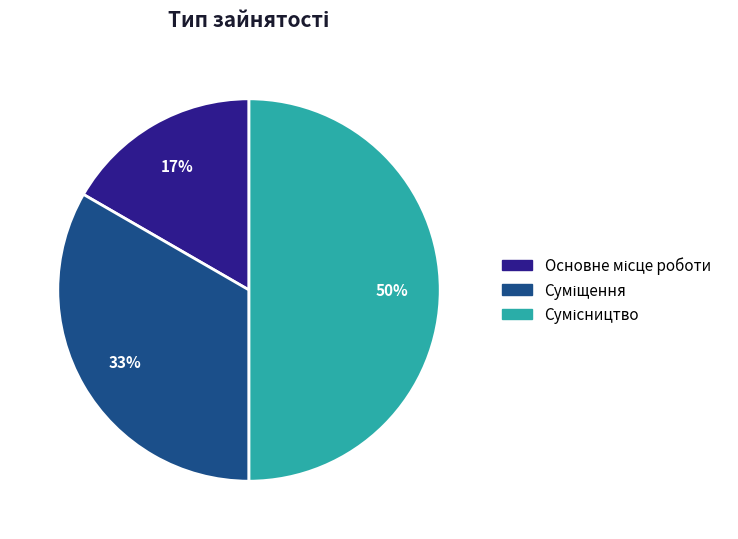

To the nearest percent, what is the average slice percentage?

33%